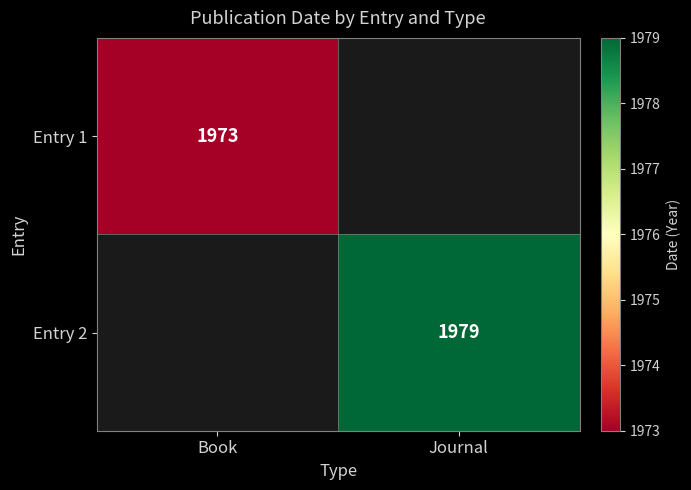

The value of Entry 2 at Journal is 1979. True or false?

True